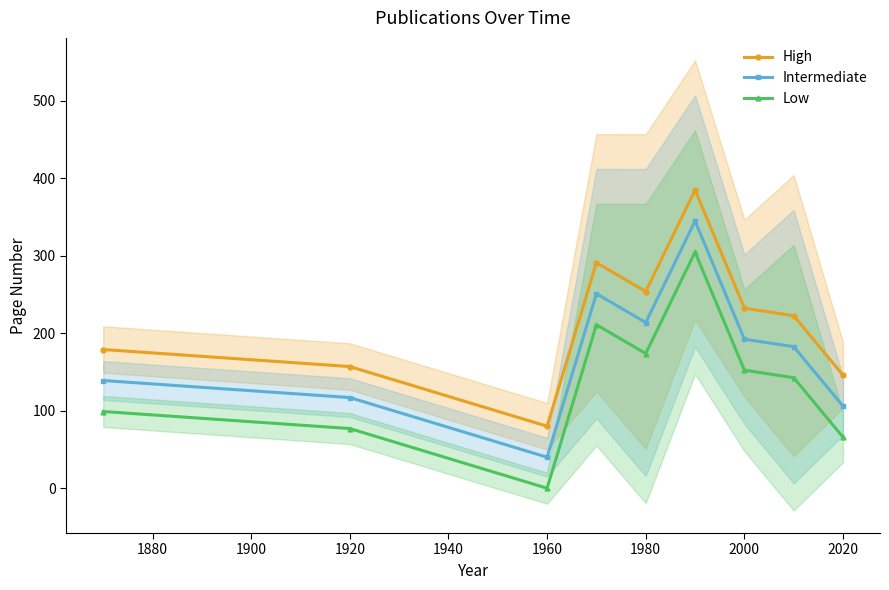

Where is High nearest to the value 232?

2000